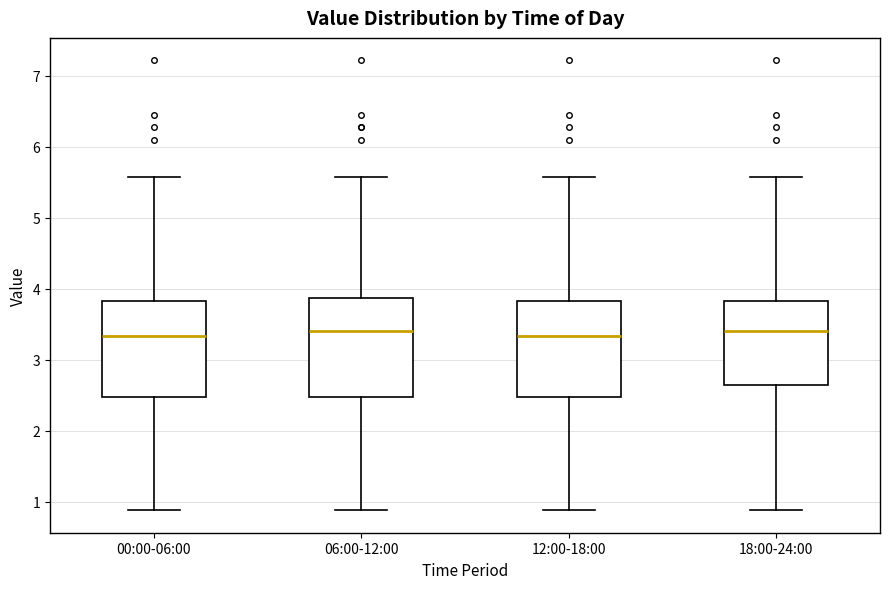

Reading left to right, transcribe this box plot: for each box, give where its median line is, the range the box spans, and where its two whiskers end, as read against the y-axis. The values are not printed on the chart, so give them approximately, as read against the axis.

00:00-06:00: median 3.3, box 2.5 to 3.8, whiskers 0.9 to 5.6
06:00-12:00: median 3.4, box 2.5 to 3.9, whiskers 0.9 to 5.6
12:00-18:00: median 3.3, box 2.5 to 3.8, whiskers 0.9 to 5.6
18:00-24:00: median 3.4, box 2.7 to 3.8, whiskers 0.9 to 5.6